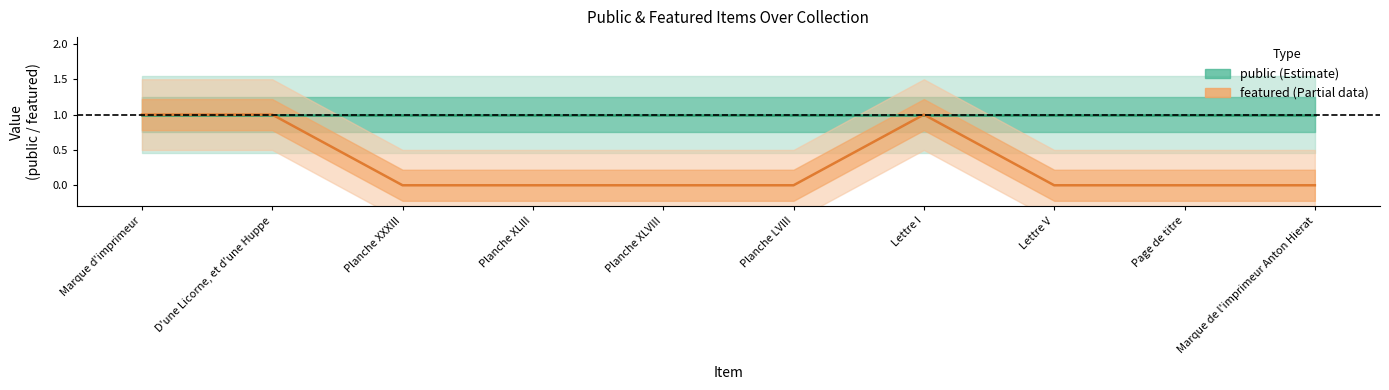

Is the value of featured at Planche XXXIII greater than the value of public at Planche XXXIII?

No